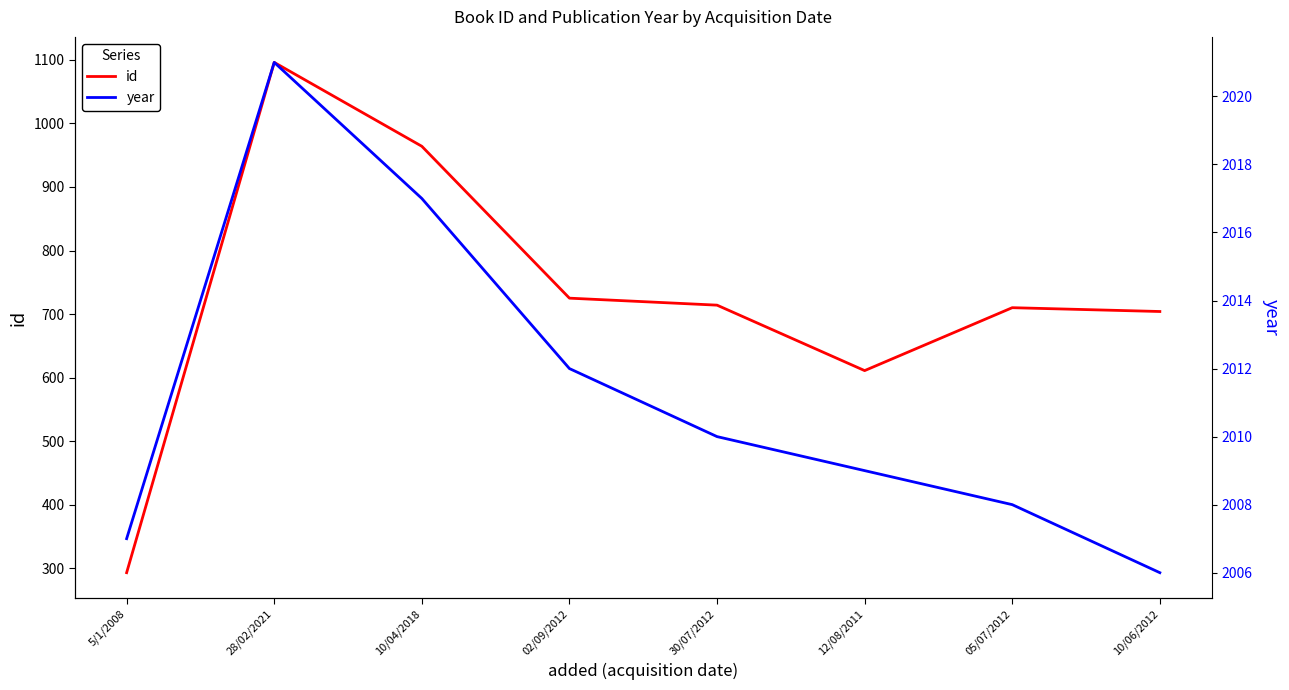

True or false: id and year intersect in this chart.

False